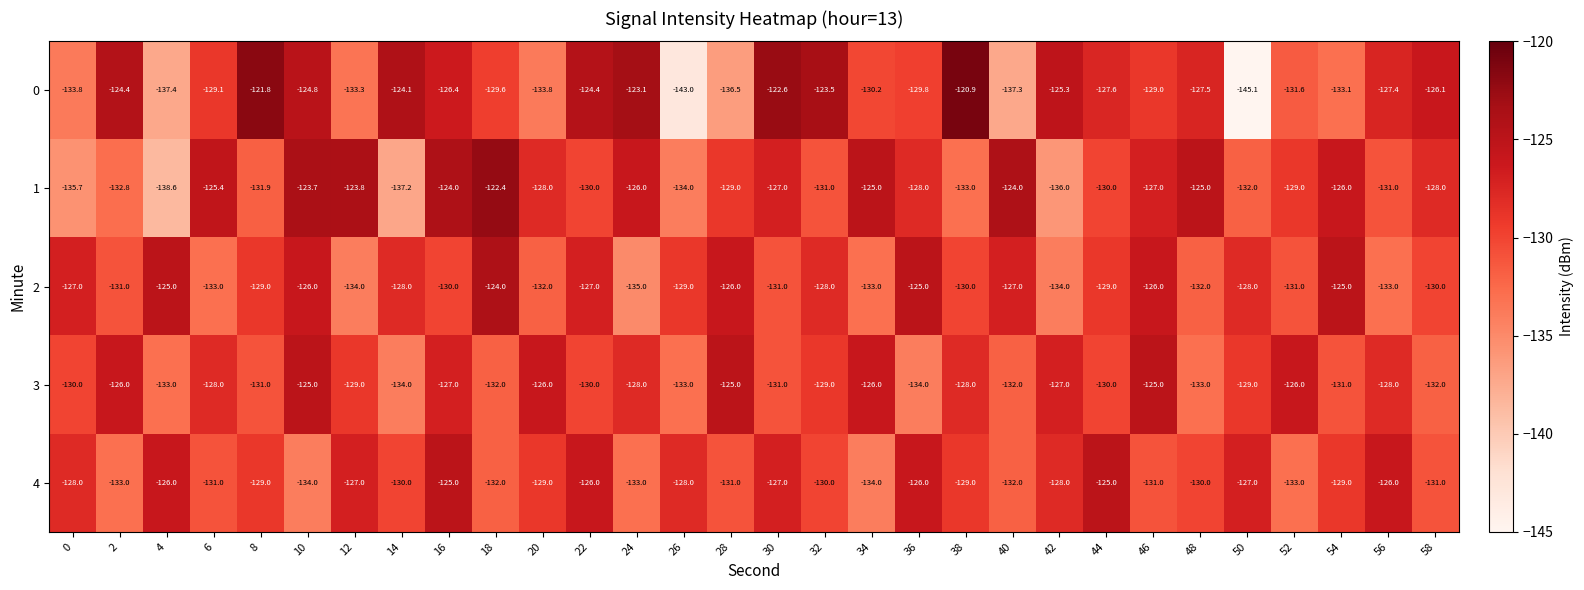

Count the 4 values in the range -131 to -127.

17